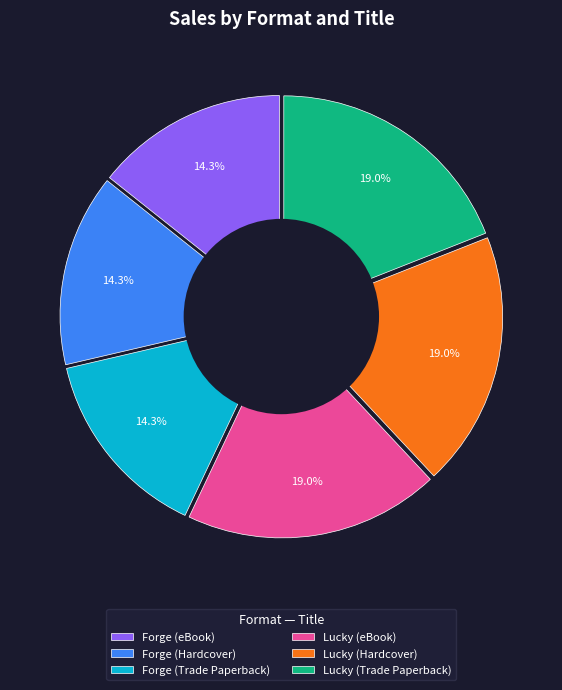

Does Lucky (Trade Paperback) represent more than half of the total?

No